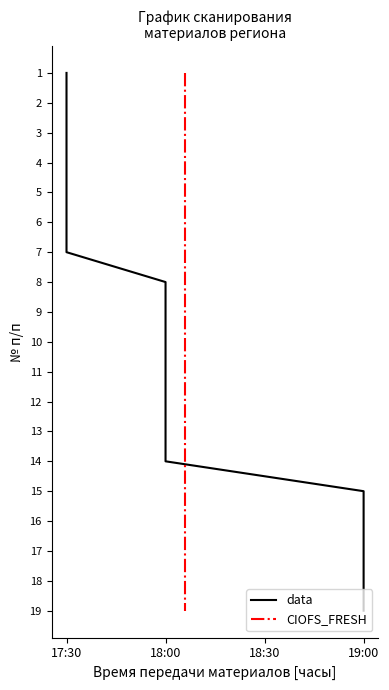

How many lines are shown in the chart?

2